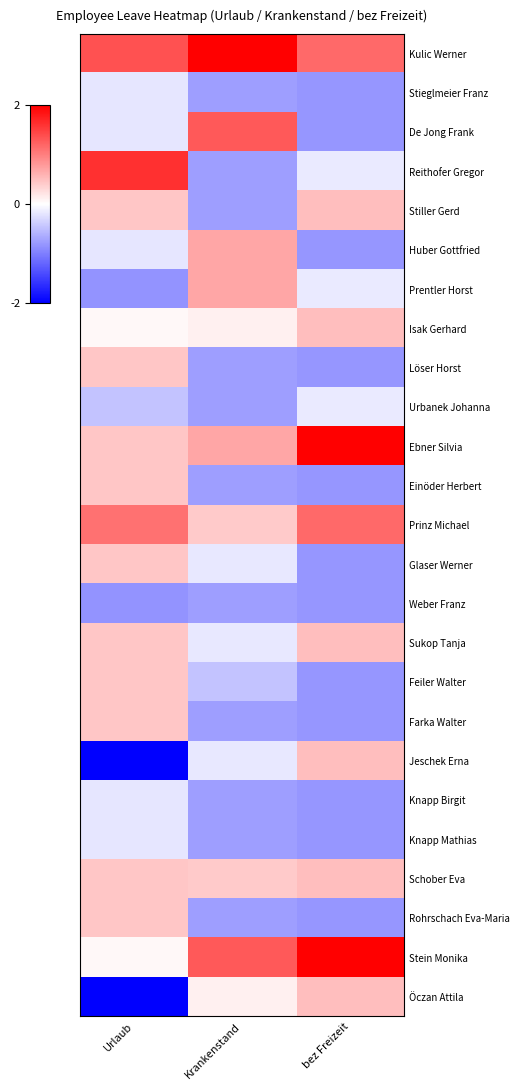

Reading right to left, what are all the values shown in this chart?

Kulic Werner: bez Freizeit=1.2	Krankenstand=3.6	Urlaub=1.4
Stieglmeier Franz: bez Freizeit=-0.8	Krankenstand=-0.8	Urlaub=-0.2
De Jong Frank: bez Freizeit=-0.8	Krankenstand=1.3	Urlaub=-0.2
Reithofer Gregor: bez Freizeit=-0.2	Krankenstand=-0.8	Urlaub=1.6
Stiller Gerd: bez Freizeit=0.5	Krankenstand=-0.8	Urlaub=0.5
Huber Gottfried: bez Freizeit=-0.8	Krankenstand=0.7	Urlaub=-0.2
Prentler Horst: bez Freizeit=-0.2	Krankenstand=0.7	Urlaub=-0.8
Isak Gerhard: bez Freizeit=0.5	Krankenstand=0.1	Urlaub=0.1
Löser Horst: bez Freizeit=-0.8	Krankenstand=-0.8	Urlaub=0.5
Urbanek Johanna: bez Freizeit=-0.2	Krankenstand=-0.8	Urlaub=-0.5
Ebner Silvia: bez Freizeit=2.5	Krankenstand=0.7	Urlaub=0.5
Einöder Herbert: bez Freizeit=-0.8	Krankenstand=-0.8	Urlaub=0.5
Prinz Michael: bez Freizeit=1.2	Krankenstand=0.4	Urlaub=1.1
Glaser Werner: bez Freizeit=-0.8	Krankenstand=-0.2	Urlaub=0.5
Weber Franz: bez Freizeit=-0.8	Krankenstand=-0.8	Urlaub=-0.8
Sukop Tanja: bez Freizeit=0.5	Krankenstand=-0.2	Urlaub=0.5
Feiler Walter: bez Freizeit=-0.8	Krankenstand=-0.5	Urlaub=0.5
Farka Walter: bez Freizeit=-0.8	Krankenstand=-0.8	Urlaub=0.5
Jeschek Erna: bez Freizeit=0.5	Krankenstand=-0.2	Urlaub=-2.8
Knapp Birgit: bez Freizeit=-0.8	Krankenstand=-0.8	Urlaub=-0.2
Knapp Mathias: bez Freizeit=-0.8	Krankenstand=-0.8	Urlaub=-0.2
Schober Eva: bez Freizeit=0.5	Krankenstand=0.4	Urlaub=0.5
Rohrschach Eva-Maria: bez Freizeit=-0.8	Krankenstand=-0.8	Urlaub=0.5
Stein Monika: bez Freizeit=2.5	Krankenstand=1.3	Urlaub=0.1
Öczan Attila: bez Freizeit=0.5	Krankenstand=0.1	Urlaub=-2.8